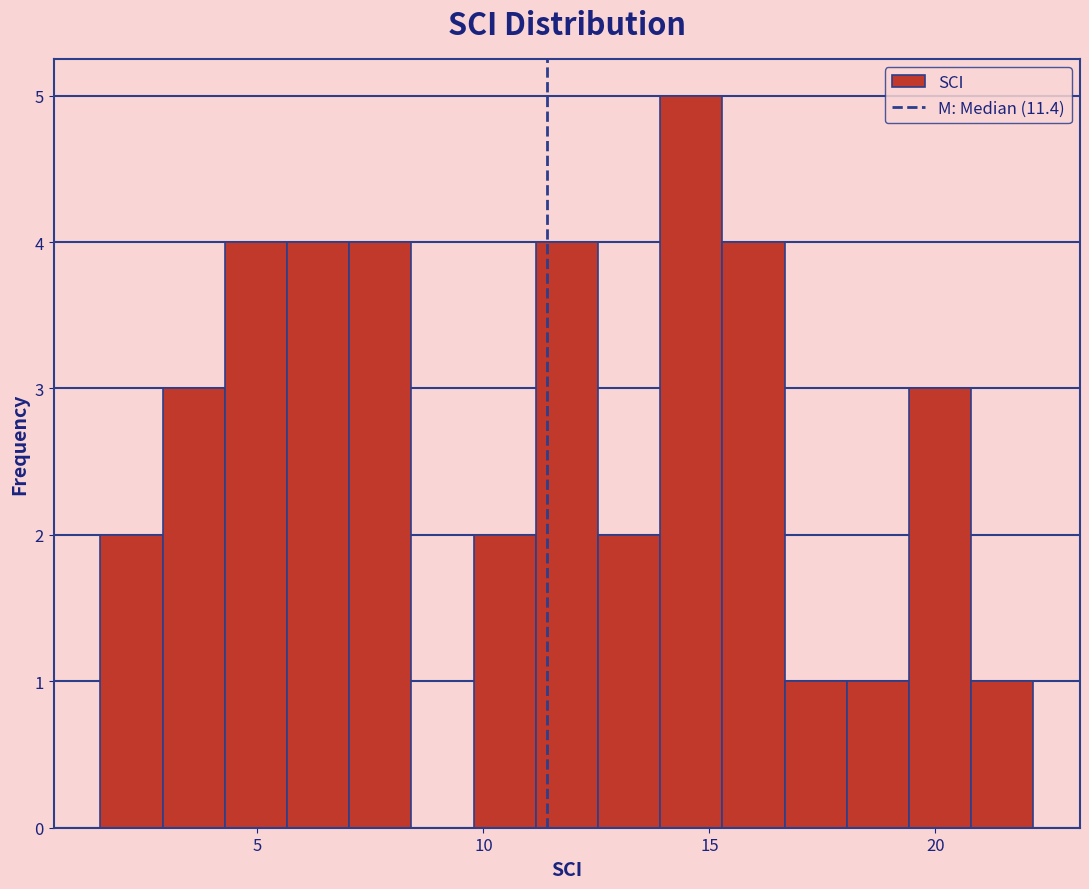

Around what value on the x-axis is the tallest bar? Give the approximate position of its centre, as read against the axis.

14.5